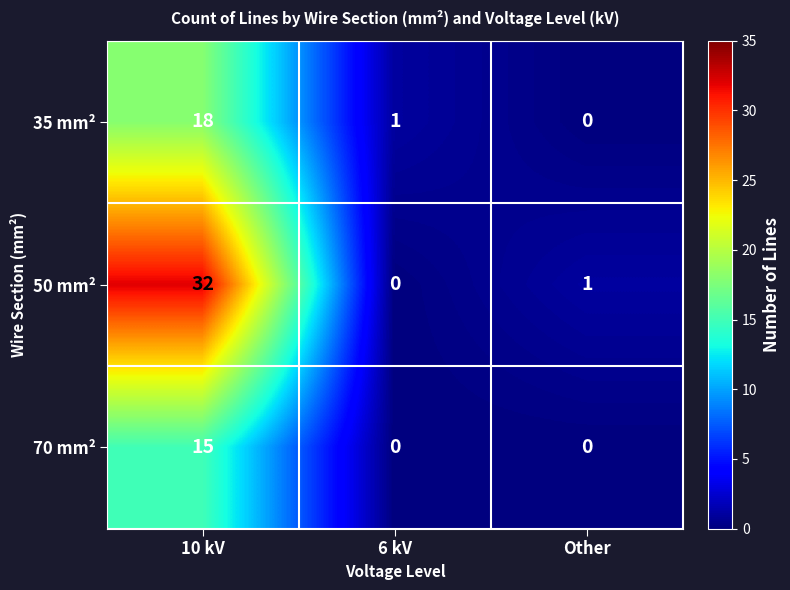

Reading left to right, extract all data points from this chart.

35 mm²: 18	1	0
50 mm²: 32	0	1
70 mm²: 15	0	0